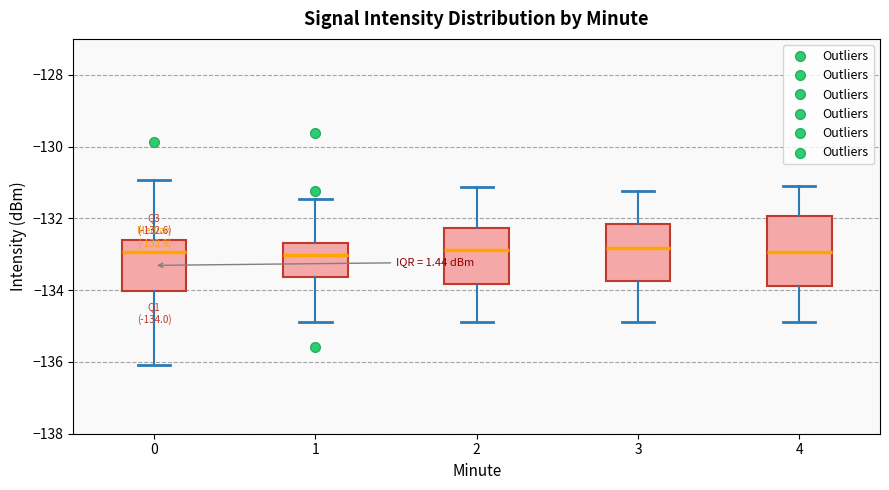

Comparing the boxes themselves (not the whiskers), which one is the tallest?

4